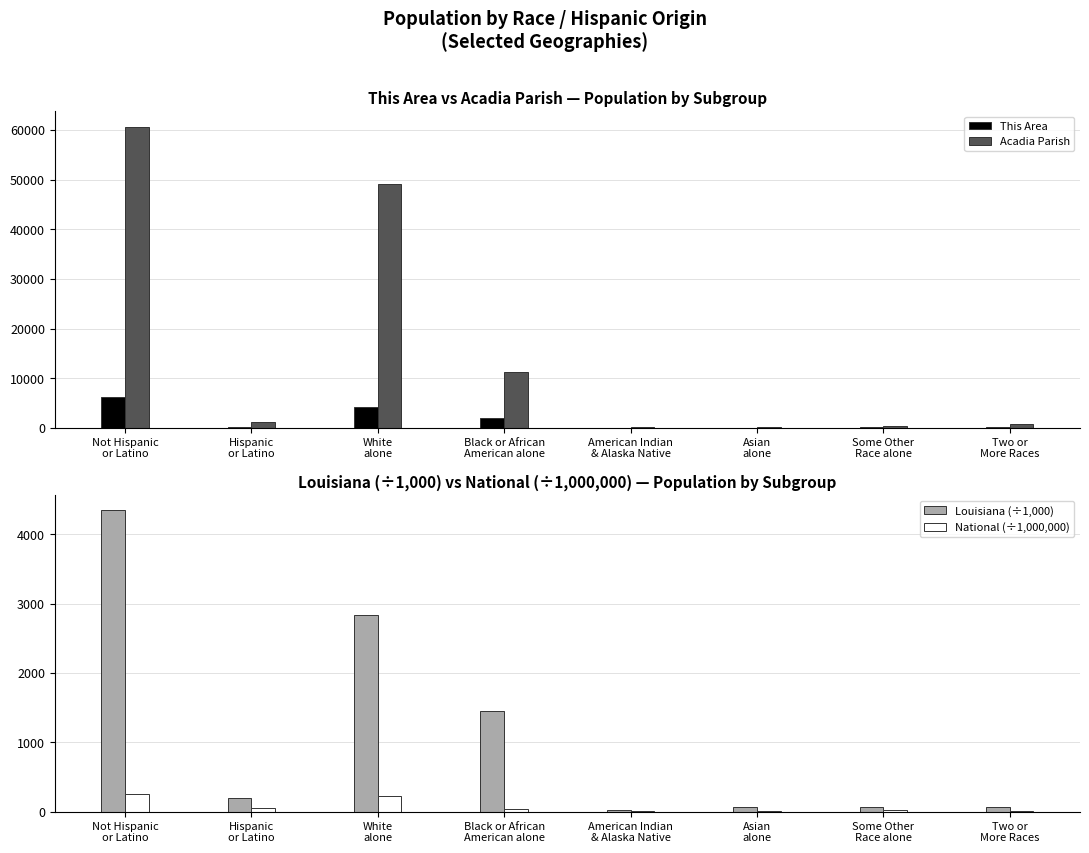

What is the total value across all series at White
alone?

56288.7